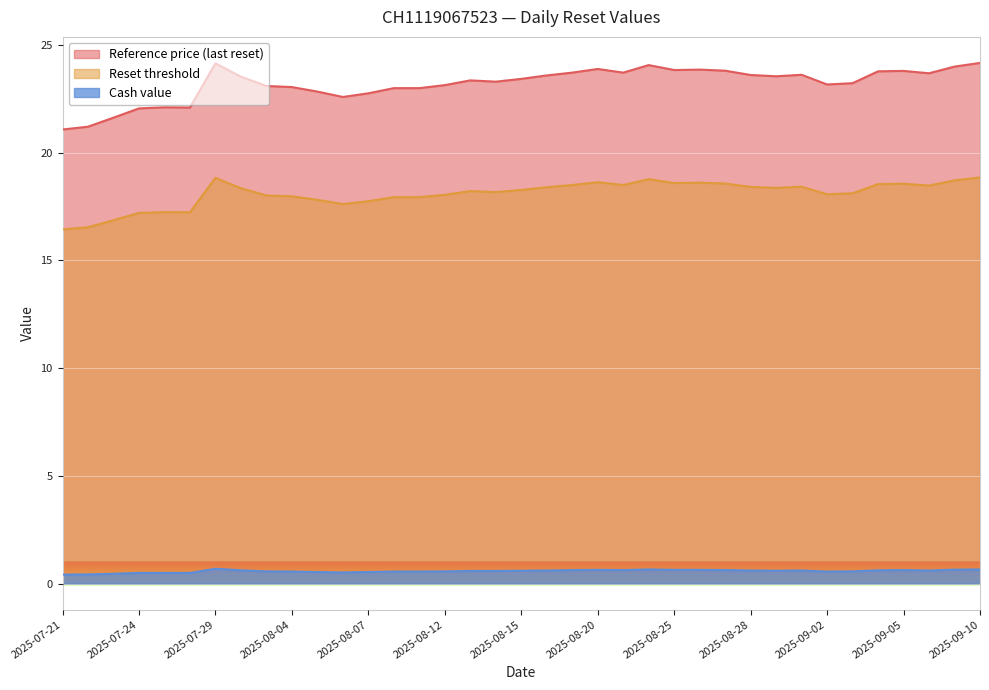

What is the sum of all Reset threshold values?

669.7